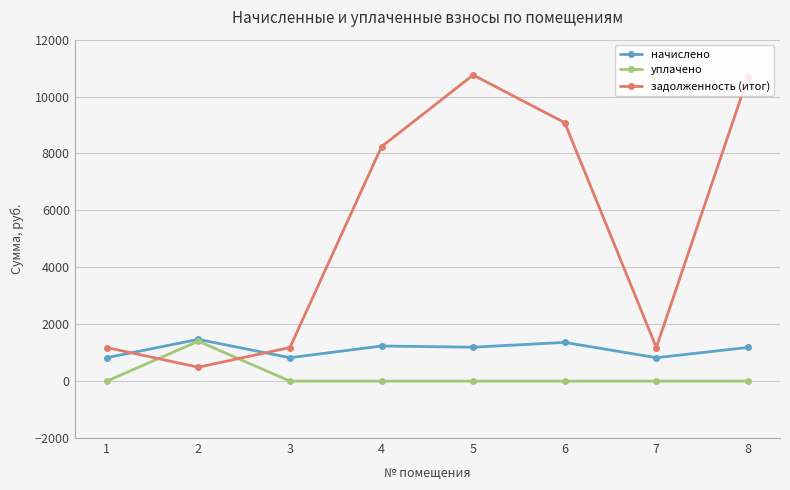

What are all the series names shown in the legend?

начислено, уплачено, задолженность (итог)